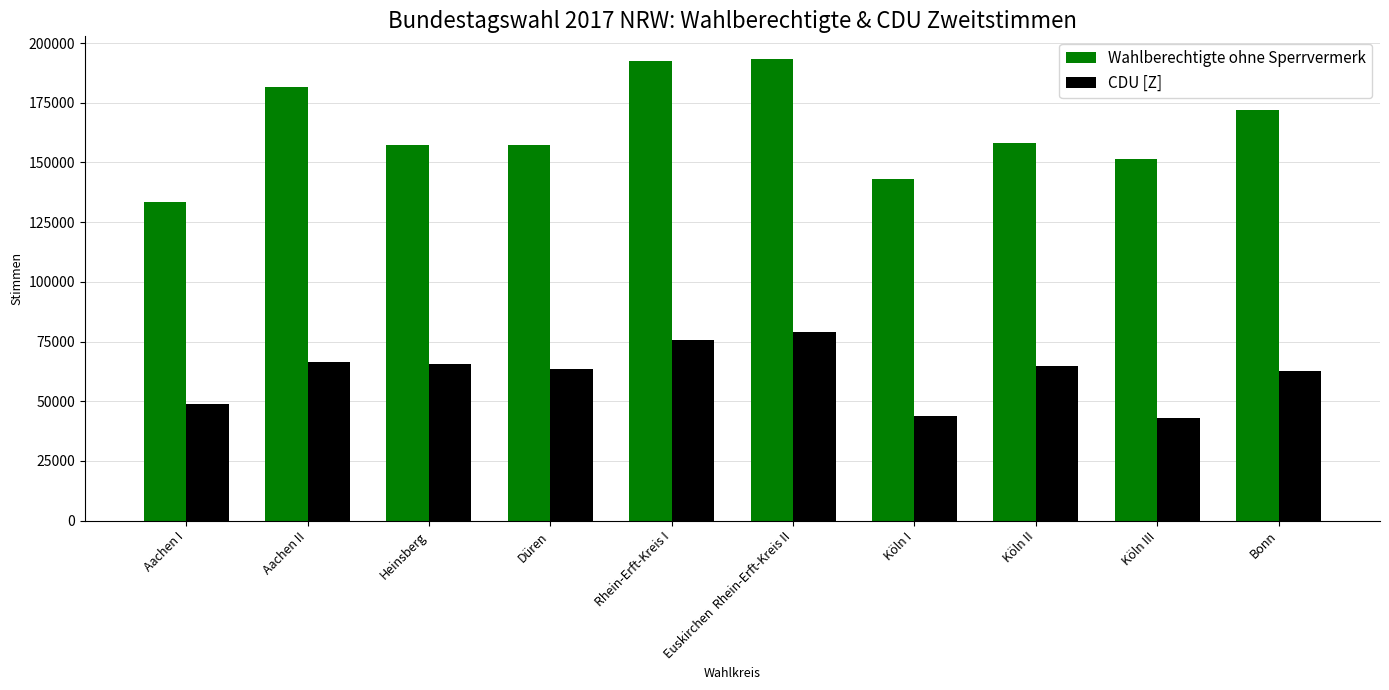

What is the difference between the maximum and minimum values in the CDU [Z] series?

36153